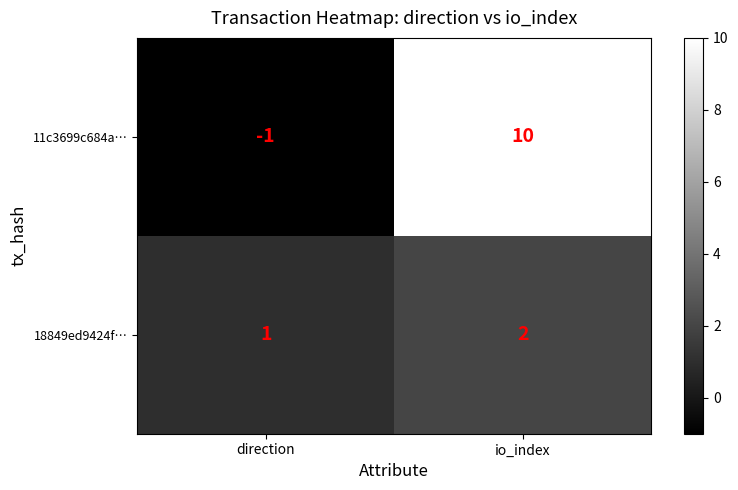

Reading left to right, transcribe all the data shown in this chart.

11c3699c684a…: -1	10
18849ed9424f…: 1	2